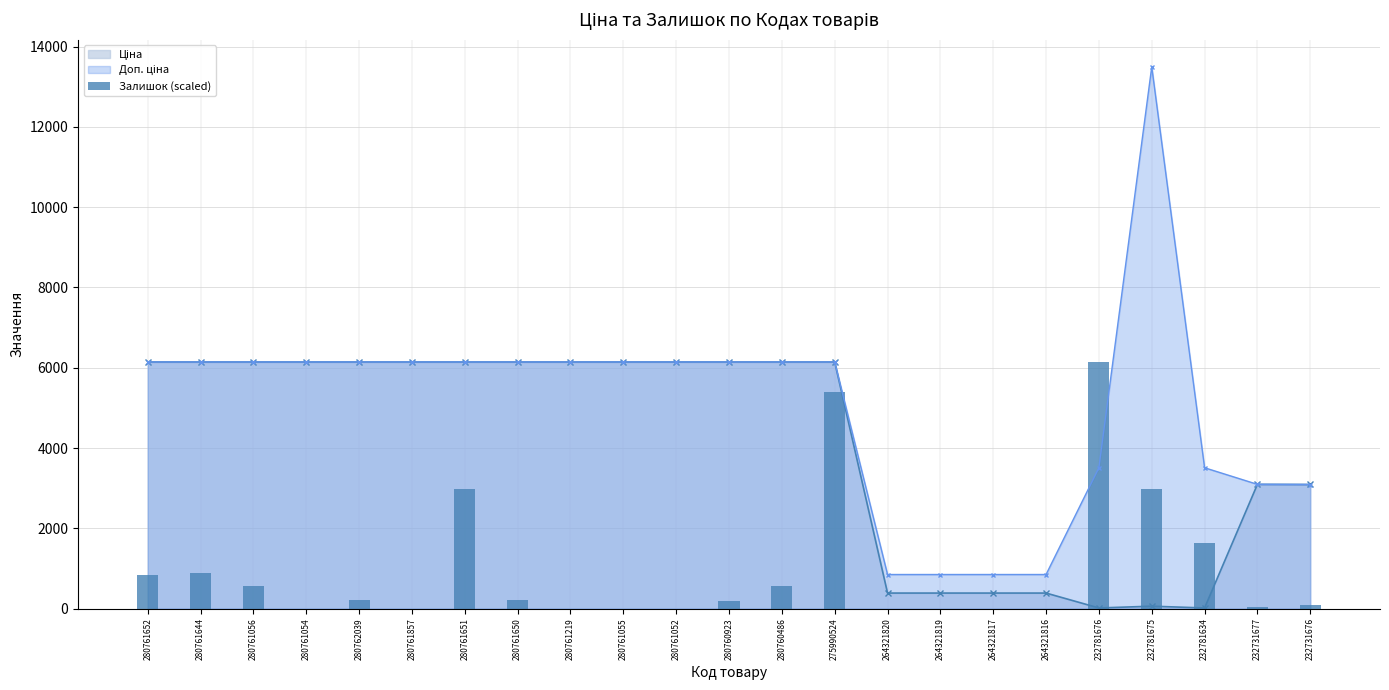

What is the label of the 18th bar from the left?

264321816